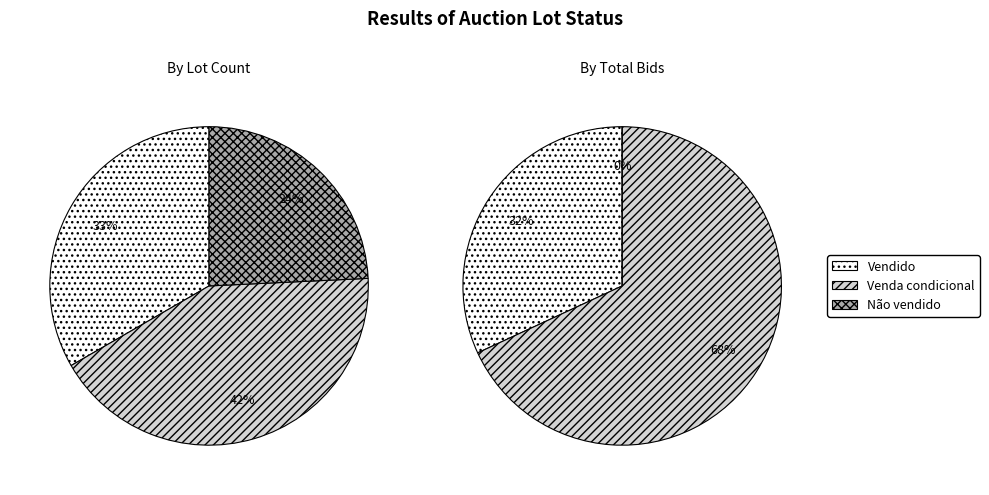

How many segments does this pie chart have?

3